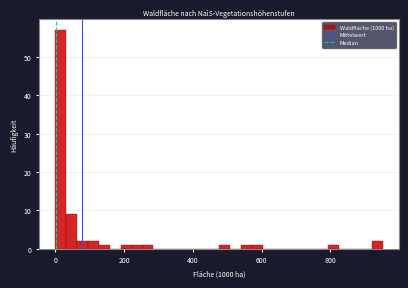

Read against the x-axis, roughly where is the centre of the tallest bar?

20